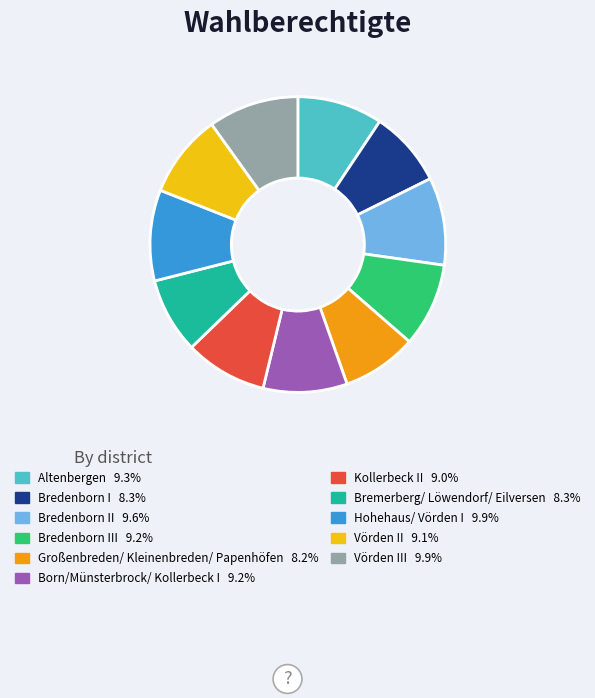

Is there a majority slice in this chart?

No